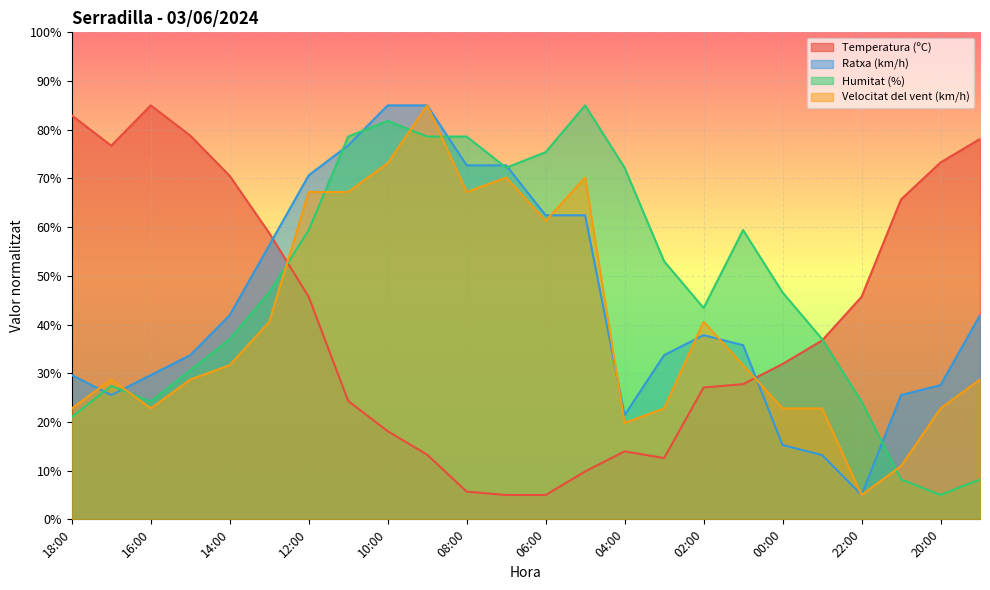

What is the sum of the Humitat (%) values at 14:00 and 11:00?

115.6